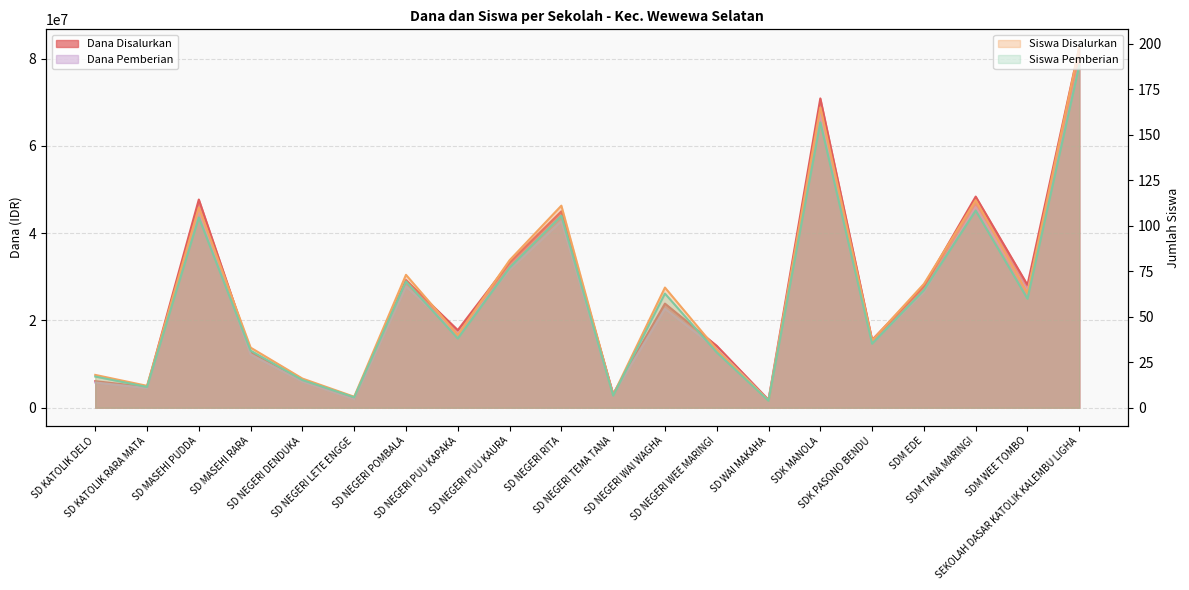

Between SD WAI MAKAHA and SDK PASONO BENDU, which series saw the biggest shift?

Dana Disalurkan